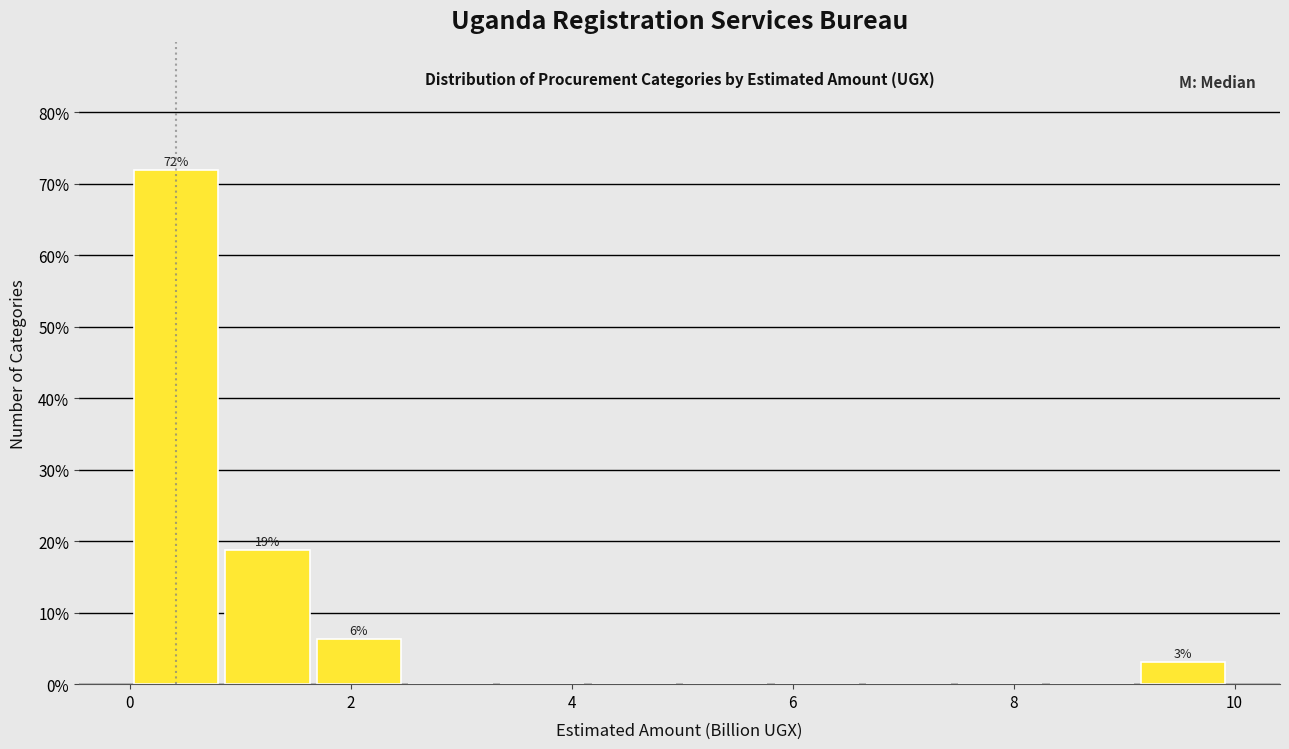

Over which range of the x-axis is the bar tallest?

0.0 to 0.8